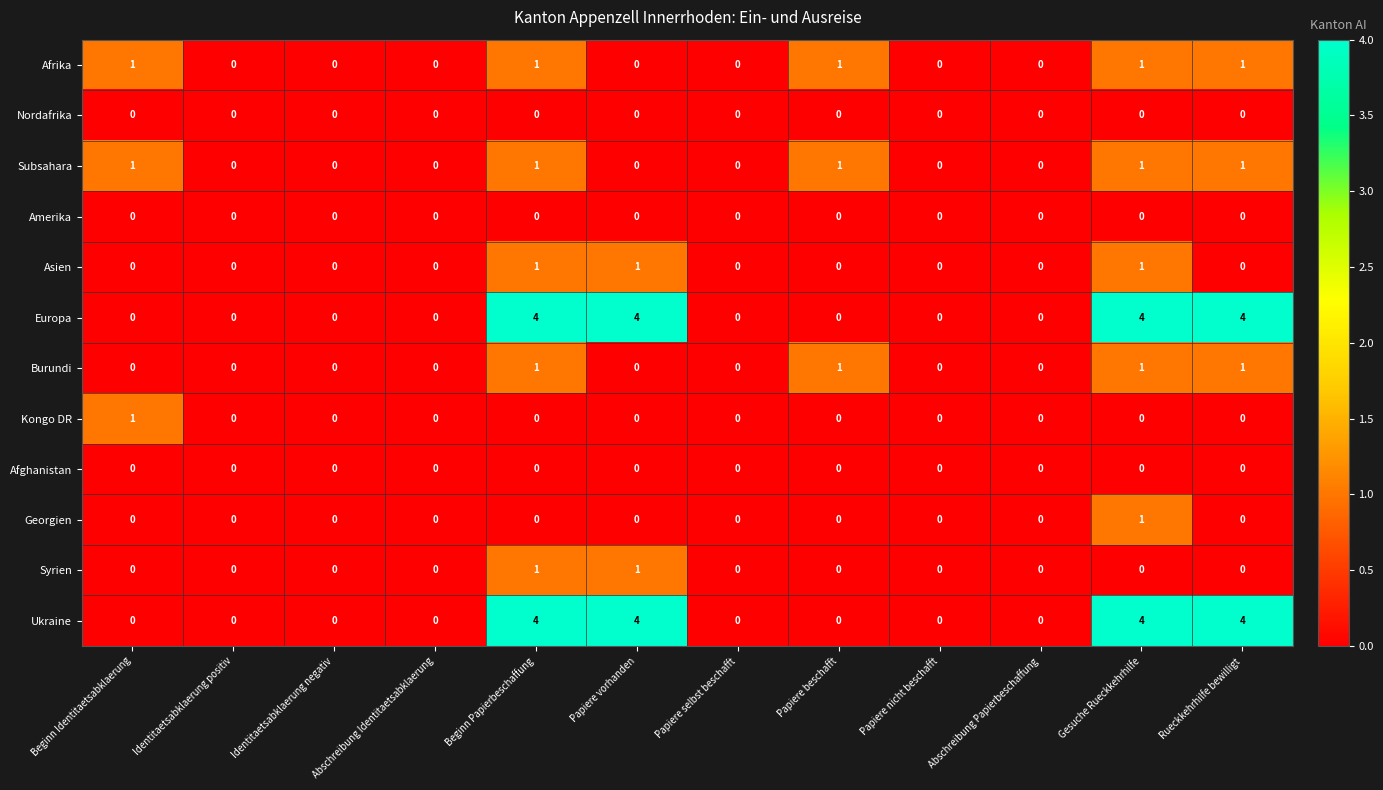

The value of Ukraine at Papiere nicht beschafft is 0. True or false?

True